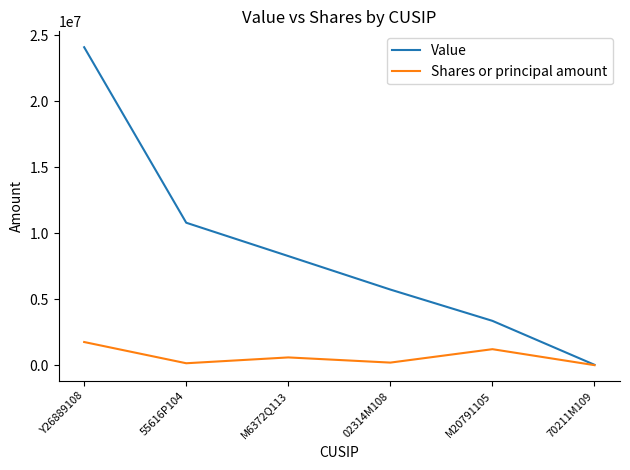

What are all the series names shown in the legend?

Value, Shares or principal amount